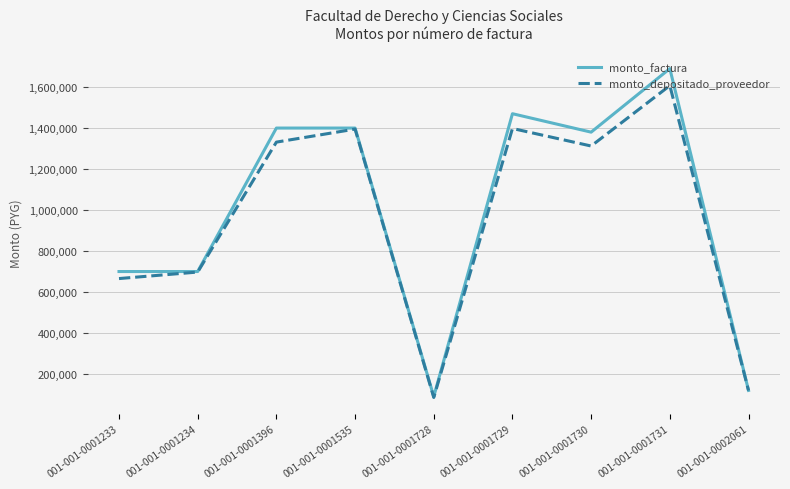

Rank the series by their average value, from lowest to highest.

monto_depositado_proveedor, monto_factura